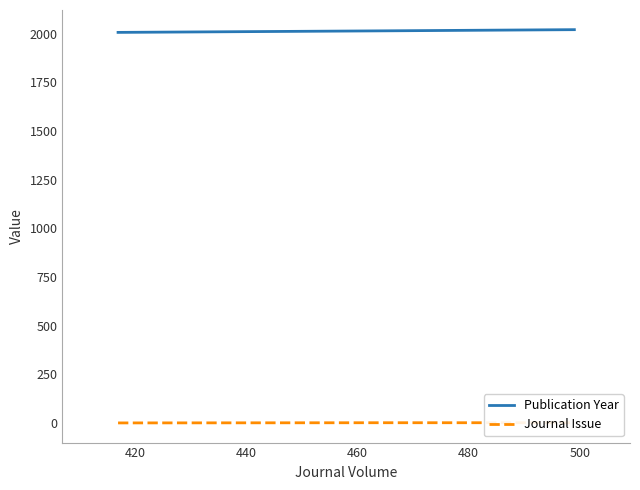

What is the maximum value shown in the chart?

2021